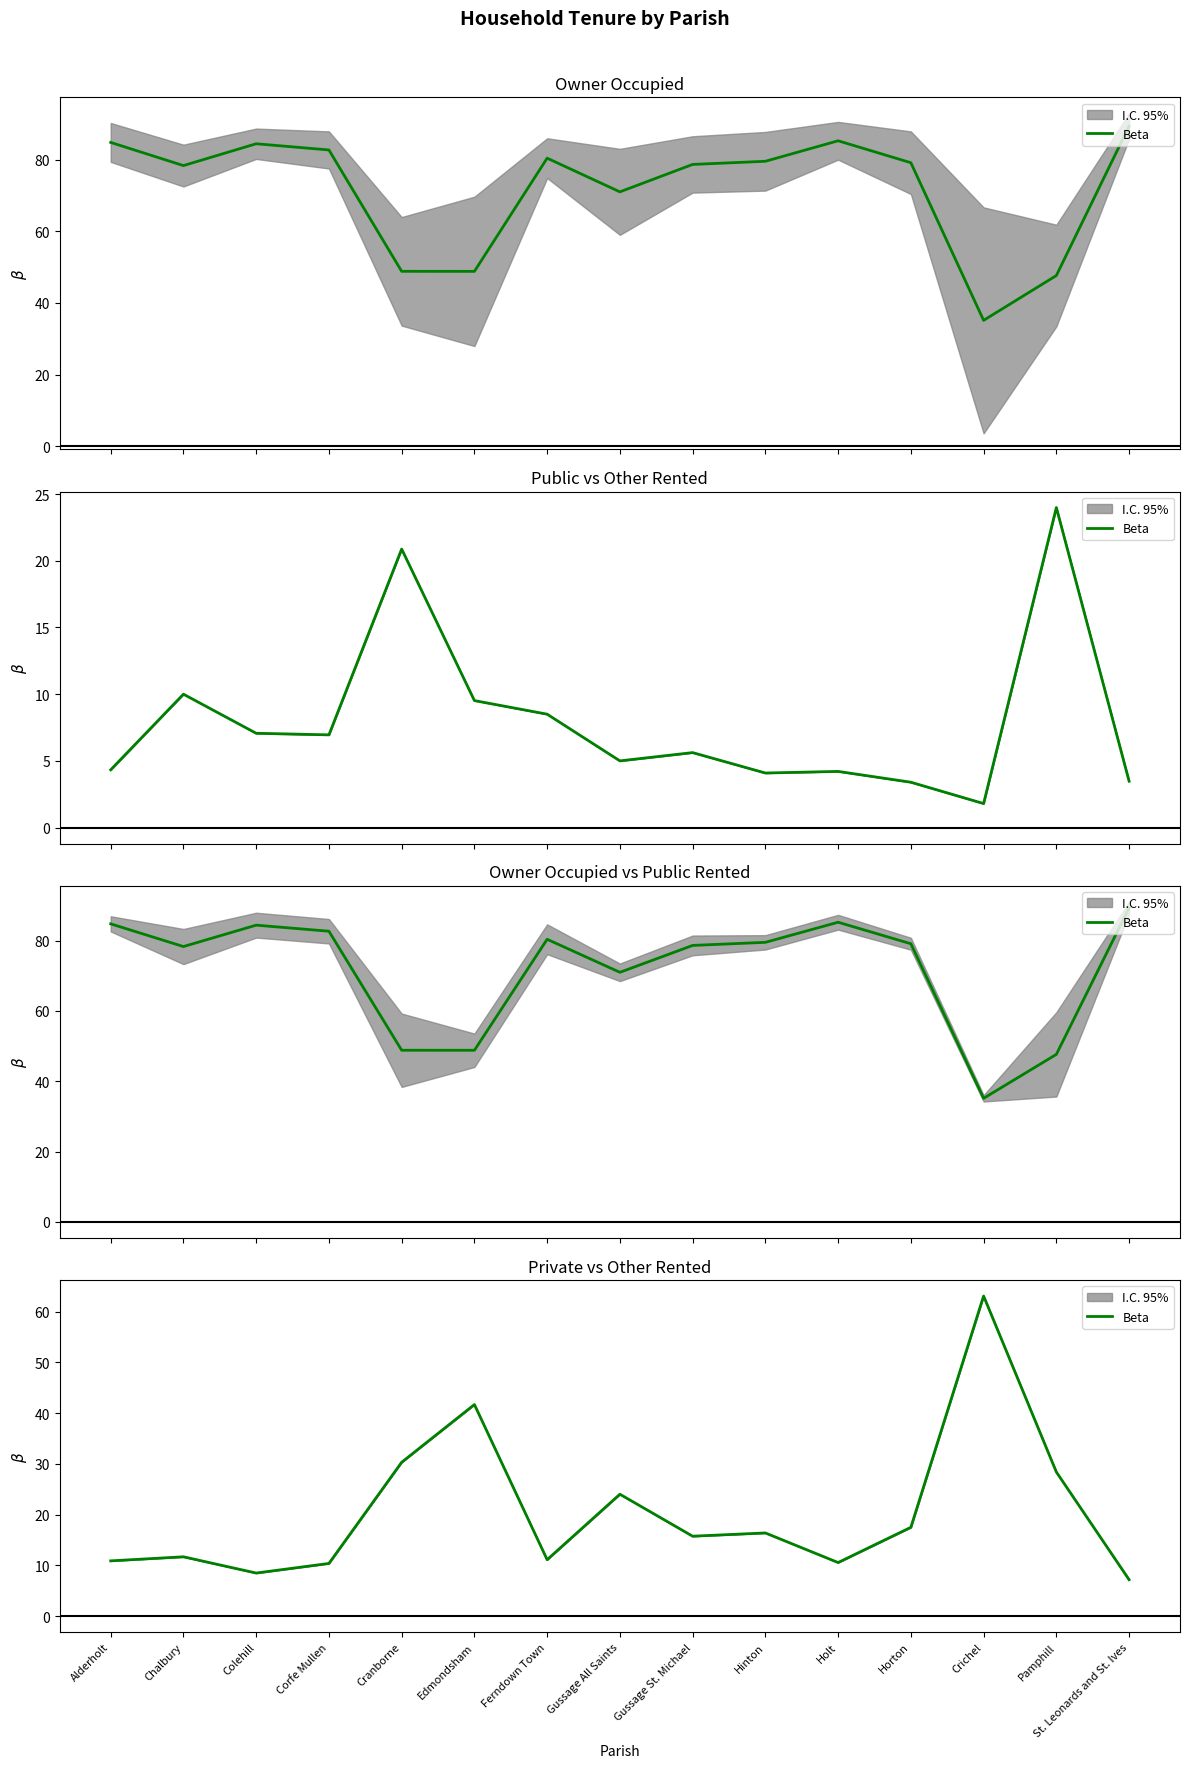

How many data points does each series have?

15